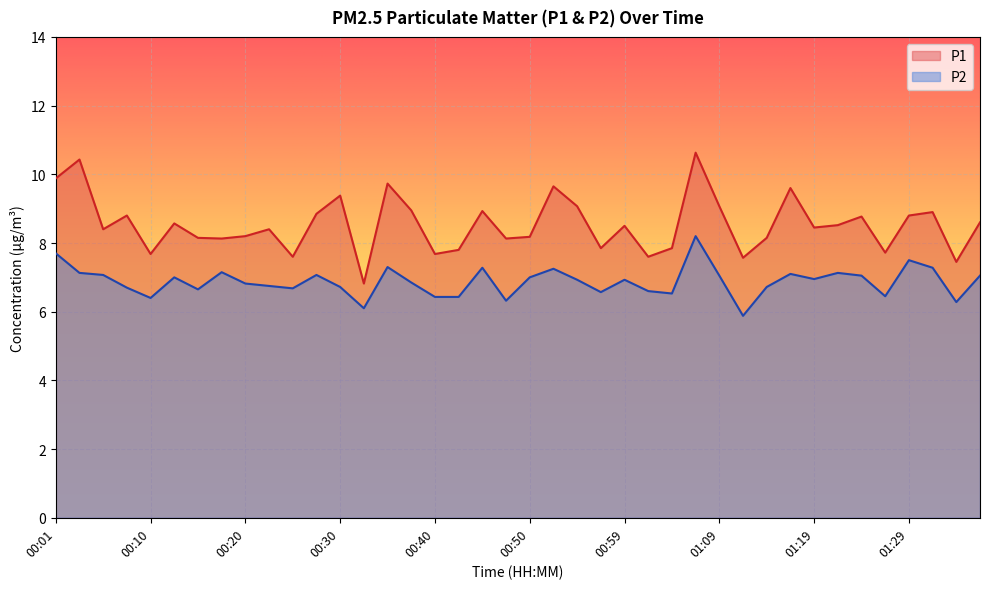

Count the number of data series in this chart.

2